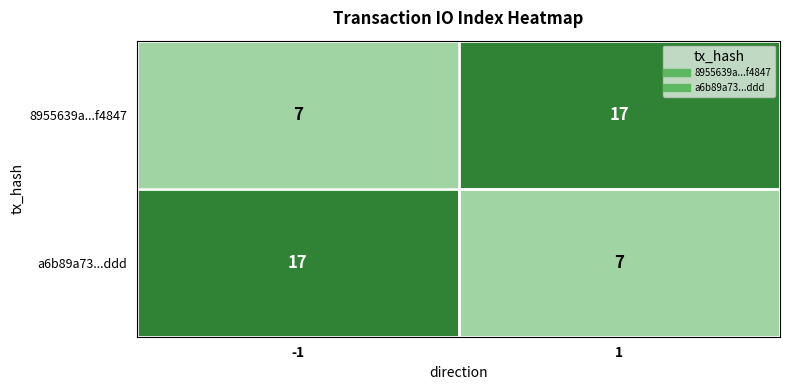

Reading left to right, what are all the values shown in this chart?

8955639a...f4847: -1=7	1=17
a6b89a73...ddd: -1=17	1=7